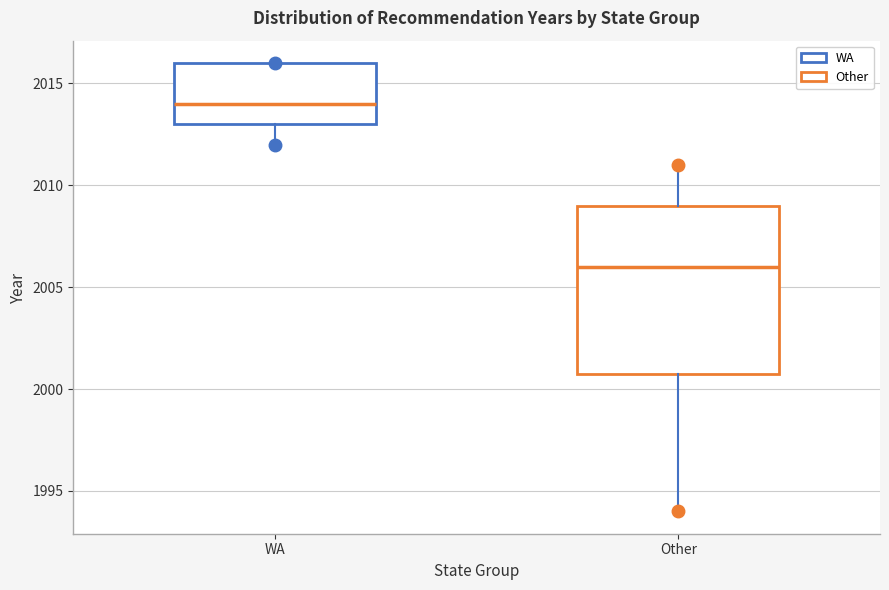

Where is the lower edge of the box for WA on the y-axis? The values are not printed on the chart, so give them approximately, as read against the axis.

2013